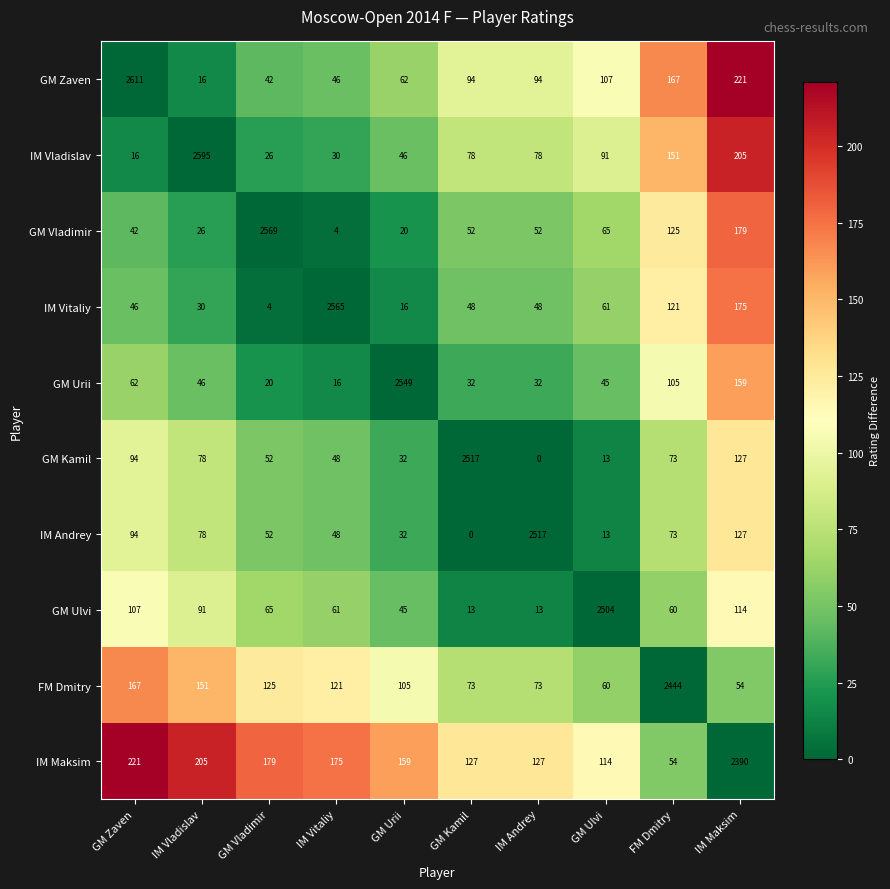

The FM Dmitry series shows 168 at GM Vladimir. True or false?

False